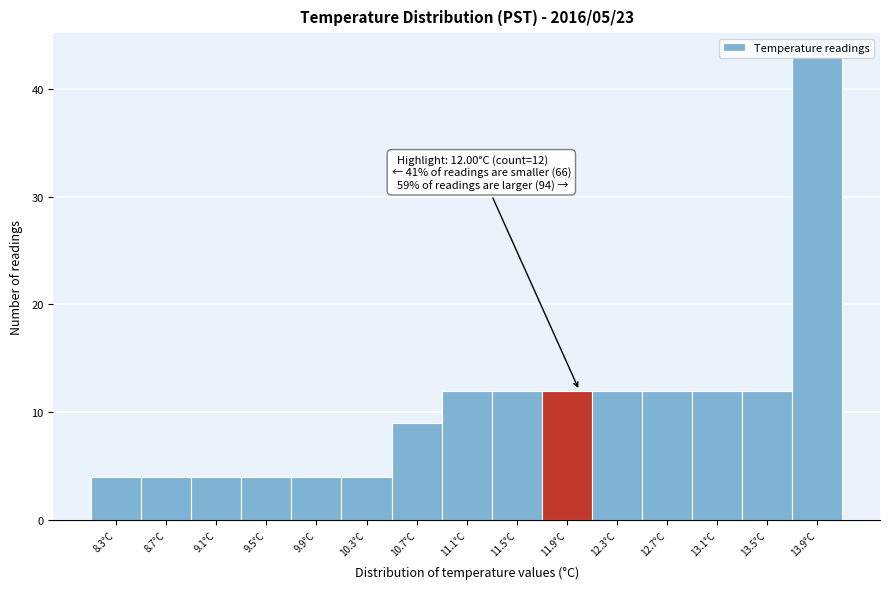

Which range on the x-axis has the tallest bar?

13.7 to 14.1